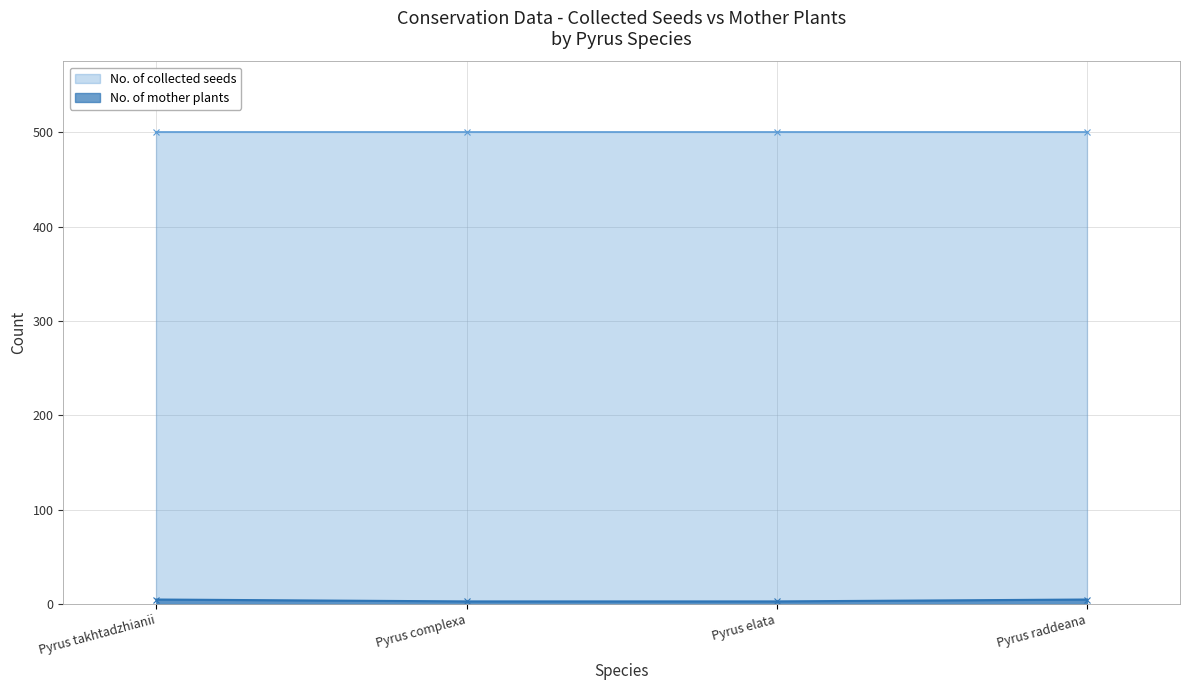

Rank the categories by value from highest to lowest.

Pyrus takhtadzhianii, Pyrus raddeana, Pyrus complexa, Pyrus elata